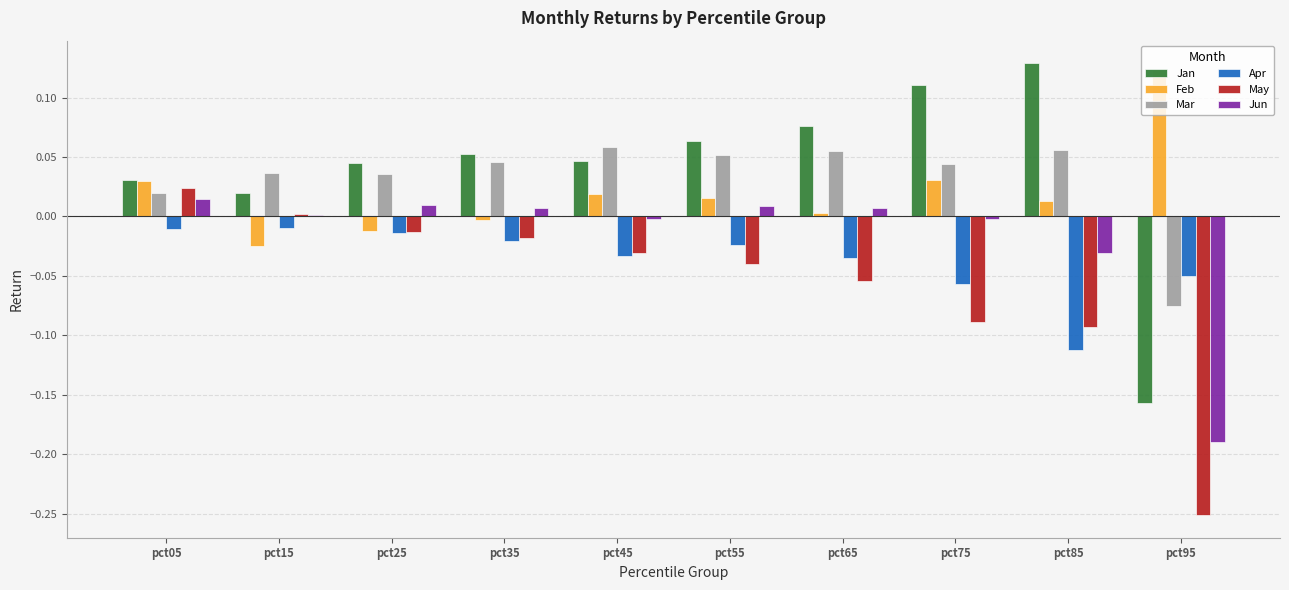

What is the sum of all Jan values?

0.4